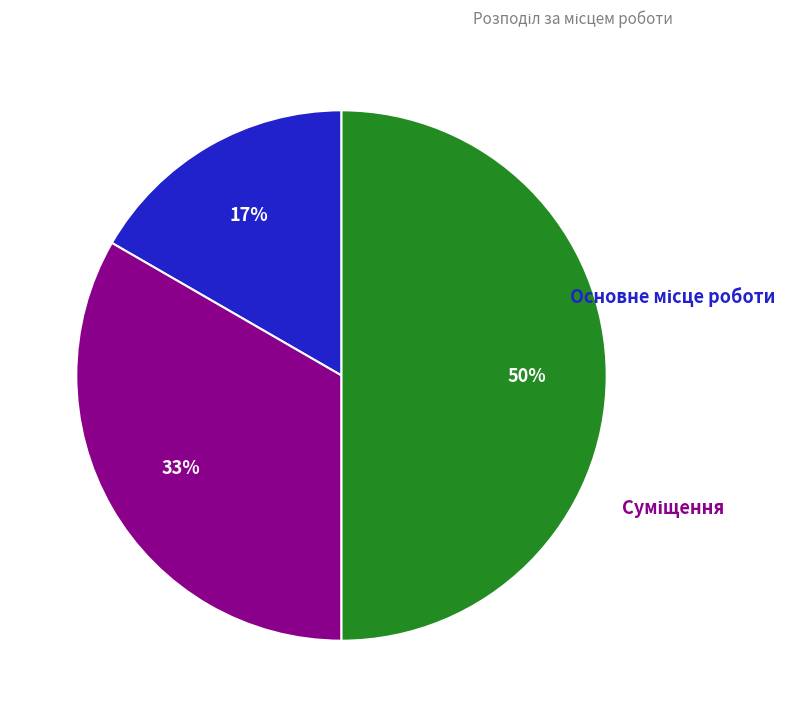

To the nearest percent, what is the difference between the largest and smallest slice percentages?

33%